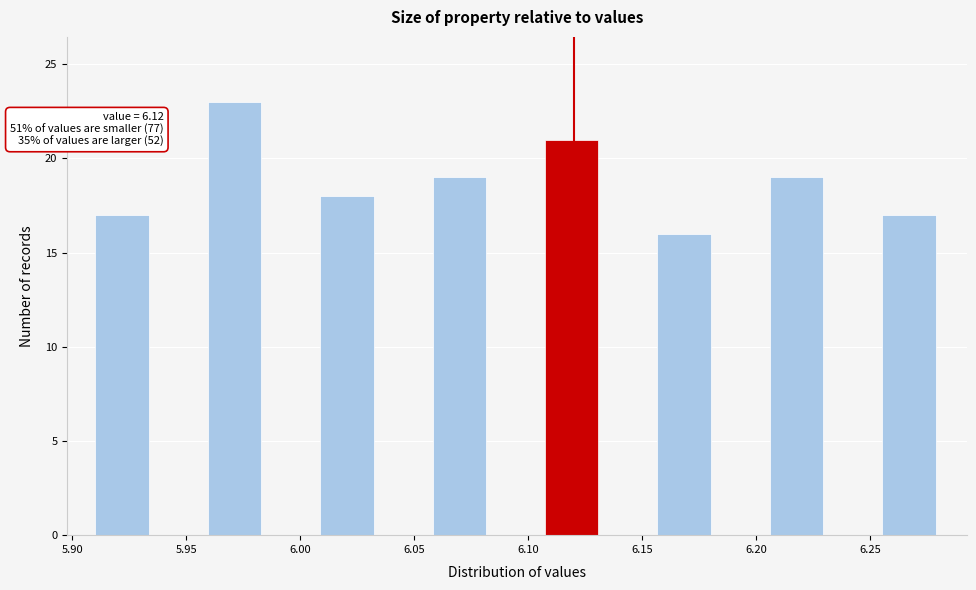

Which range on the x-axis has the tallest bar?

5.960 to 5.985